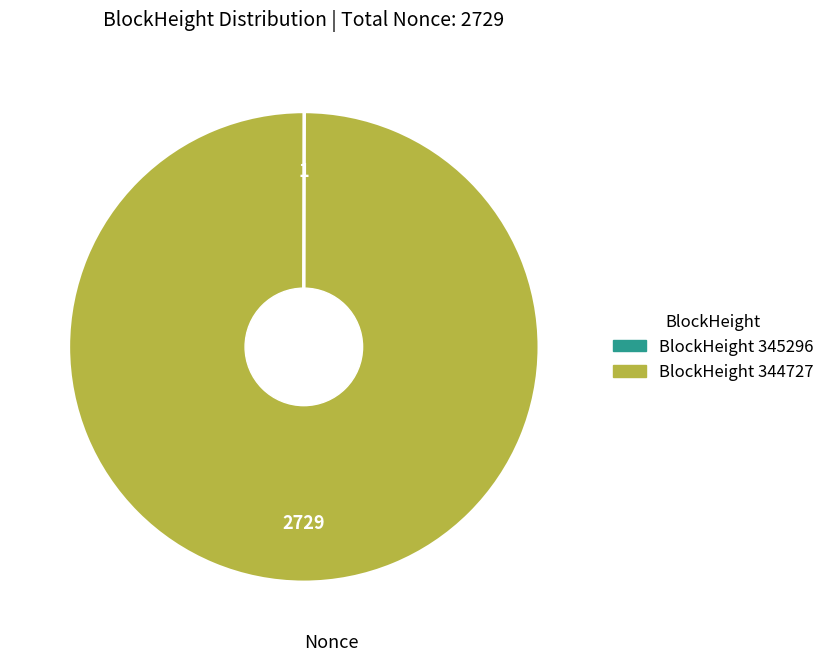

Is there any slice that represents more than half of the pie?

Yes